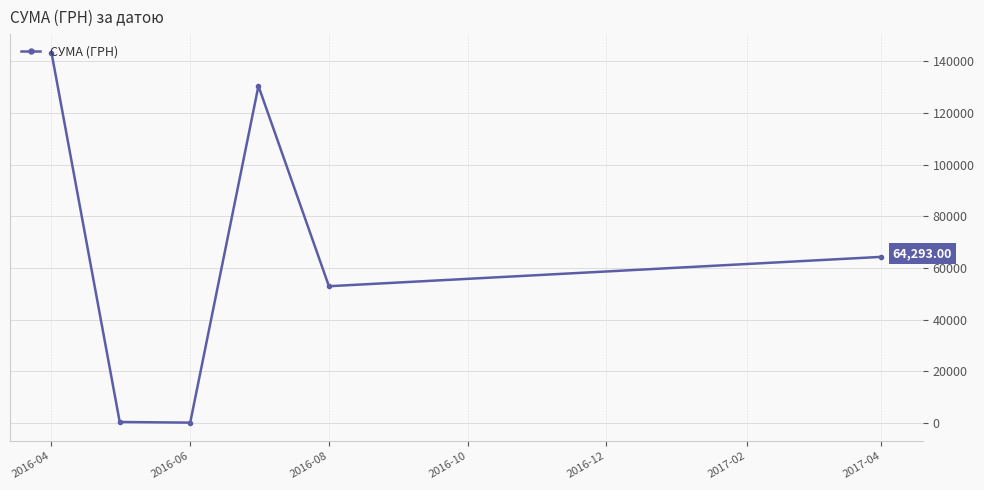

What is the maximum value shown in the chart?

143293.9